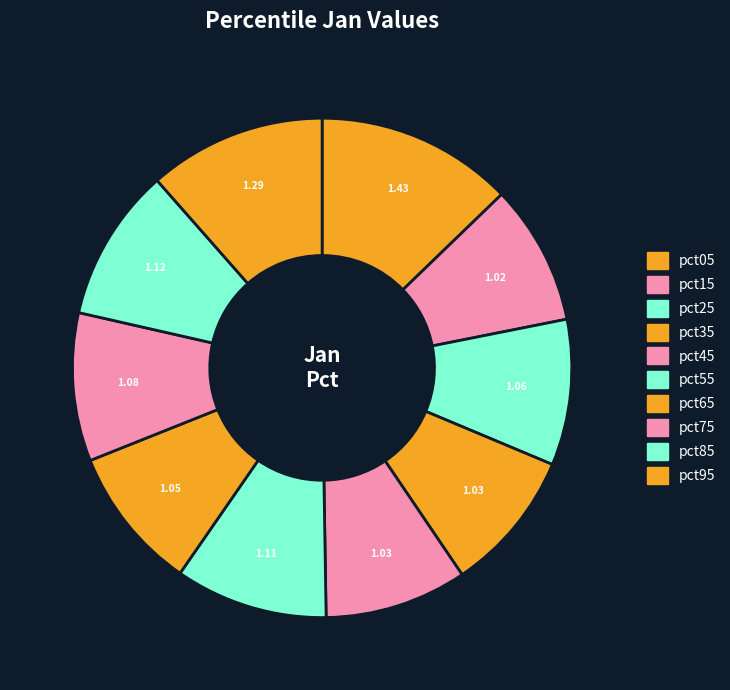

What is the ratio of the value at pct65 to the value at pct75?

1.0